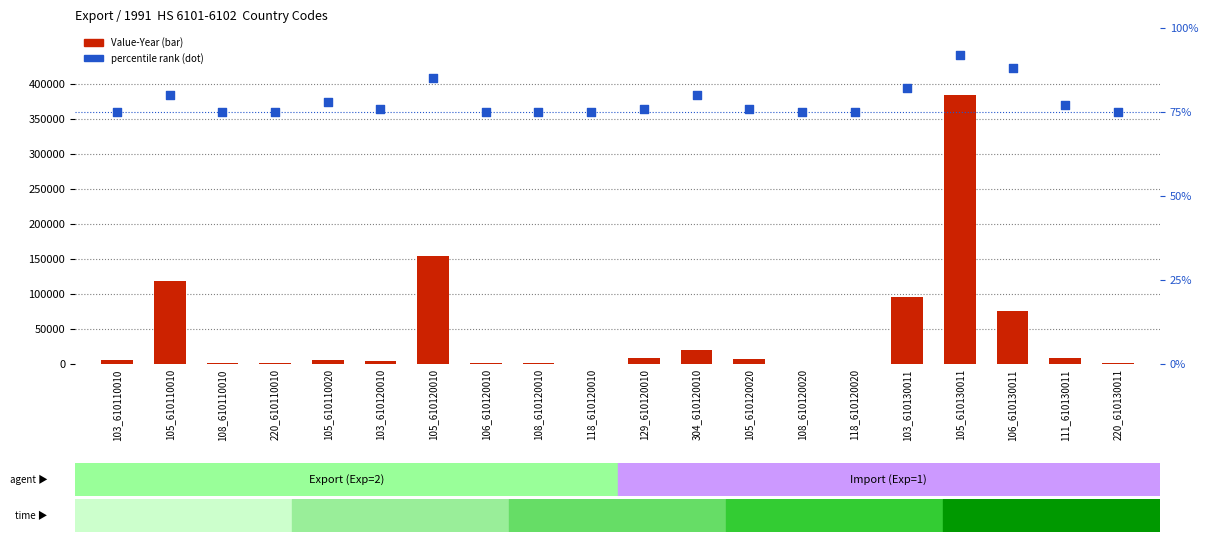

Which series reaches the minimum Y coordinate?

percentile rank within the sample